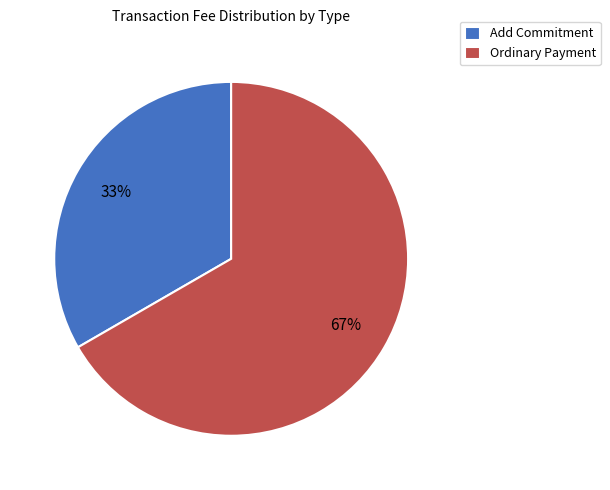

Do Ordinary Payment and Add Commitment together represent more than half of the pie?

Yes